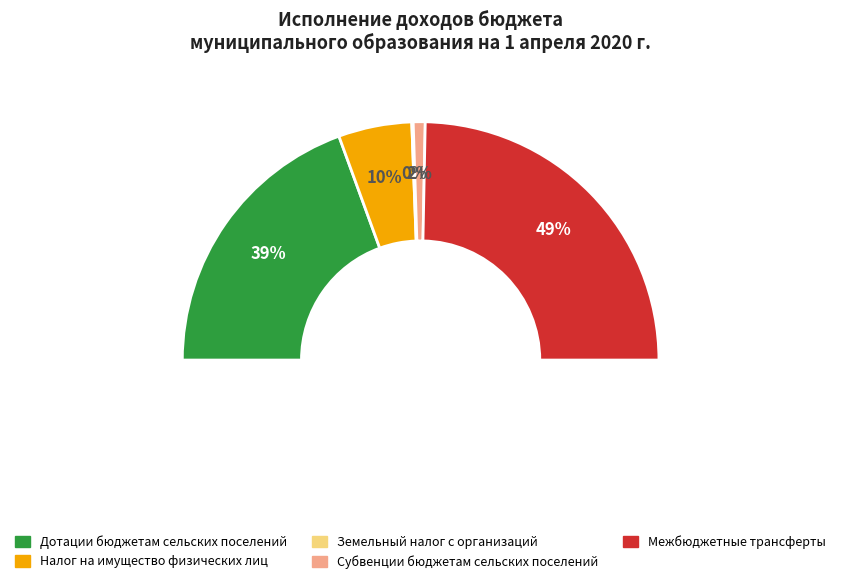

To the nearest percent, what is the average slice percentage?

20%